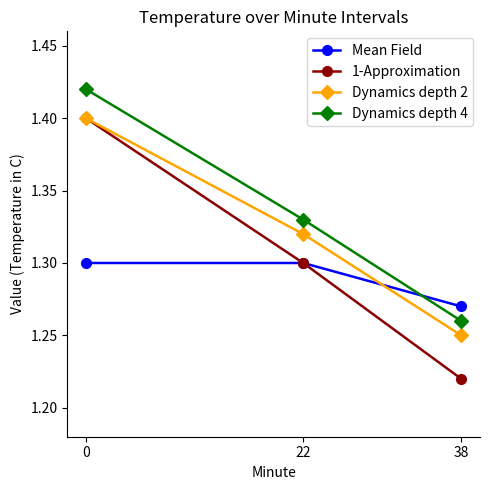

What is the difference between the second highest and minimum values in the Dynamics depth 4 series?

0.1